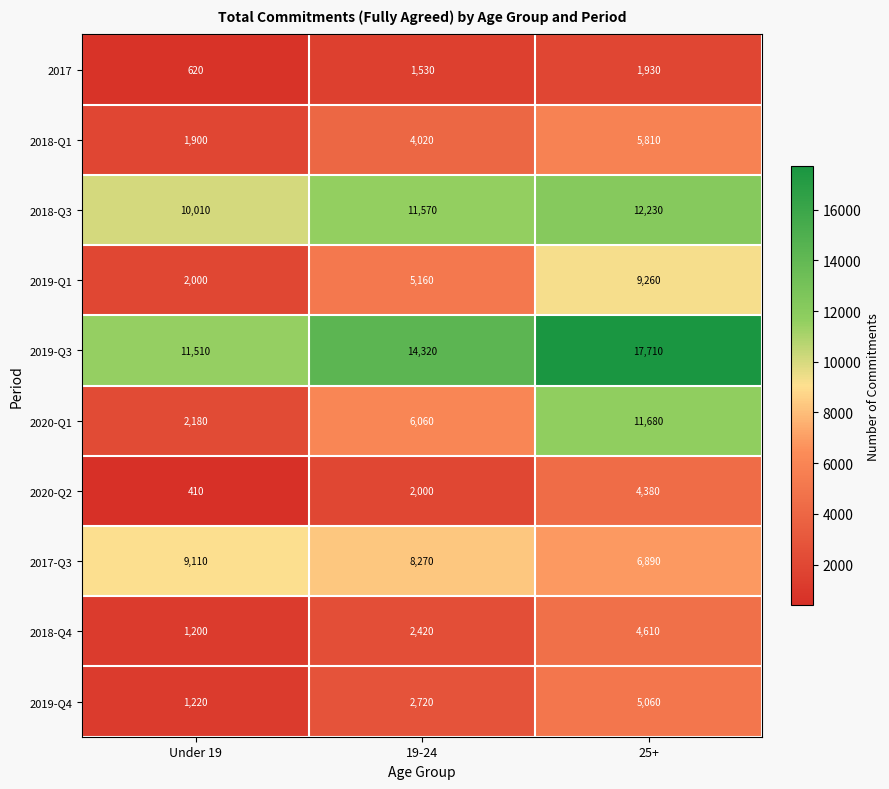

What is the sum of the 2017 values at Under 19 and 25+?

2550